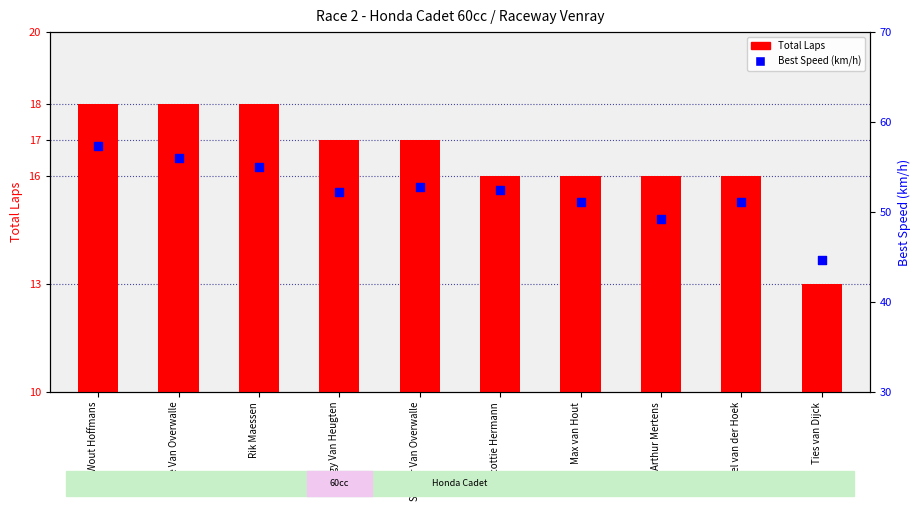

What are all the series names shown in the legend?

Total Laps, Best Speed (km/h)